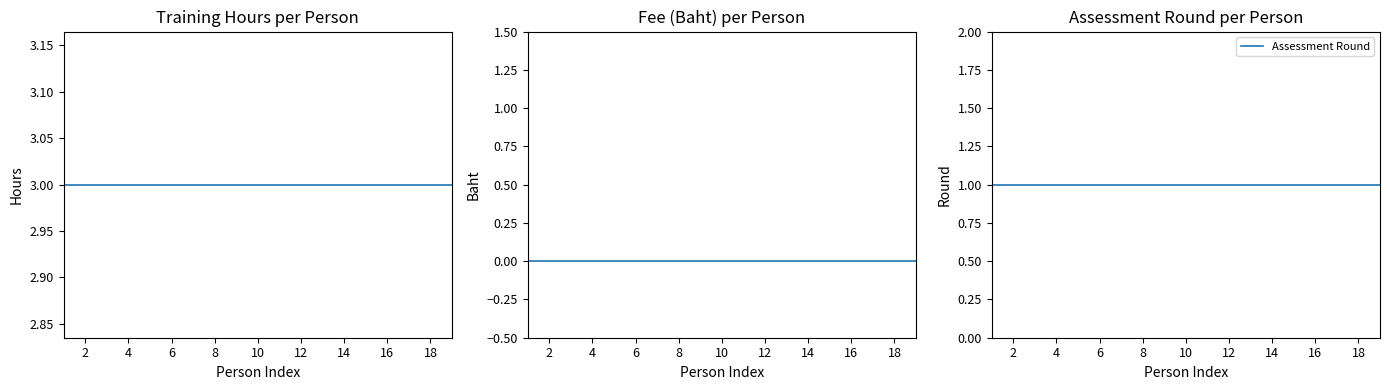

What is the value of the Assessment Round point at the 19th from the left?

1